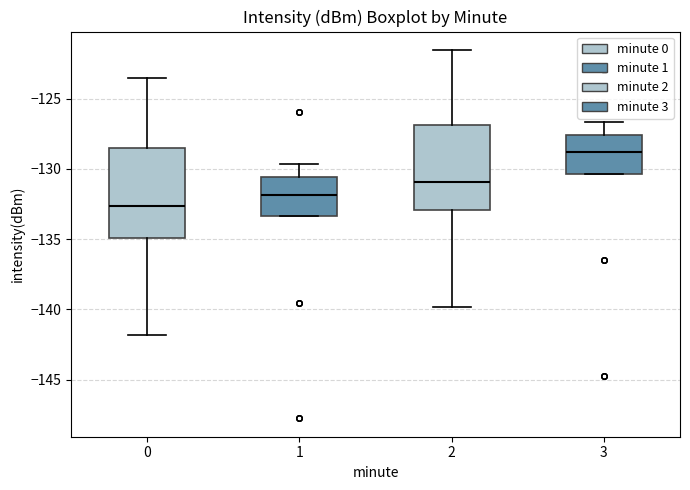

Reading left to right, transcribe this box plot: for each box, give where its median line is, the range the box spans, and where its two whiskers end, as read against the y-axis. The values are not printed on the chart, so give them approximately, as read against the axis.

0: median -132.5, box -135.0 to -128.5, whiskers -142.0 to -123.5
1: median -132.0, box -133.5 to -130.5, whiskers -133.5 to -129.5
2: median -131.0, box -133.0 to -127.0, whiskers -140.0 to -121.5
3: median -129.0, box -130.5 to -127.5, whiskers -130.5 to -126.5